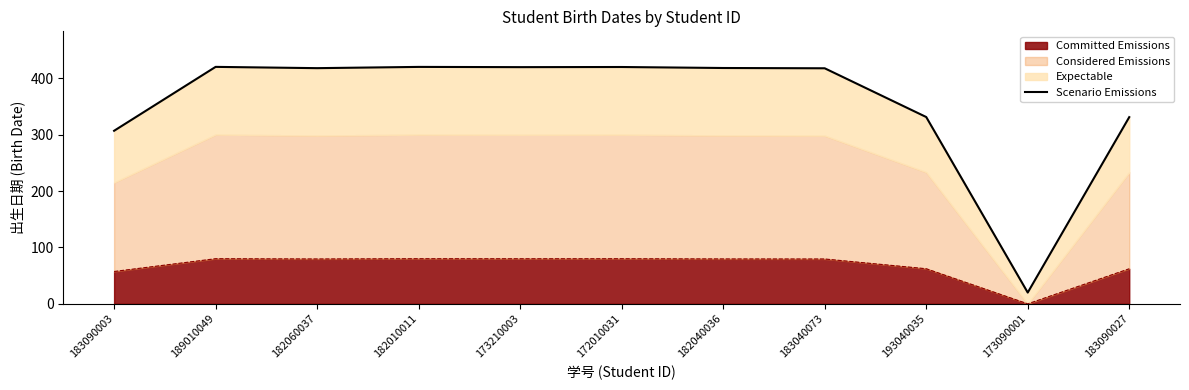

How many data points are less than 417?

4